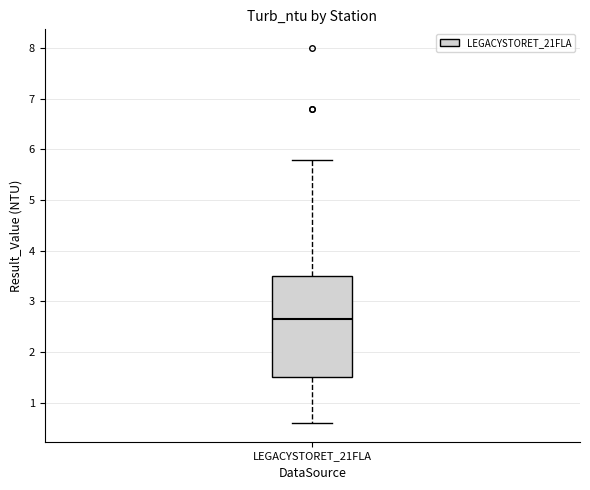

Where is the upper edge of the box for LEGACYSTORET_21FLA on the y-axis? The values are not printed on the chart, so give them approximately, as read against the axis.

3.5